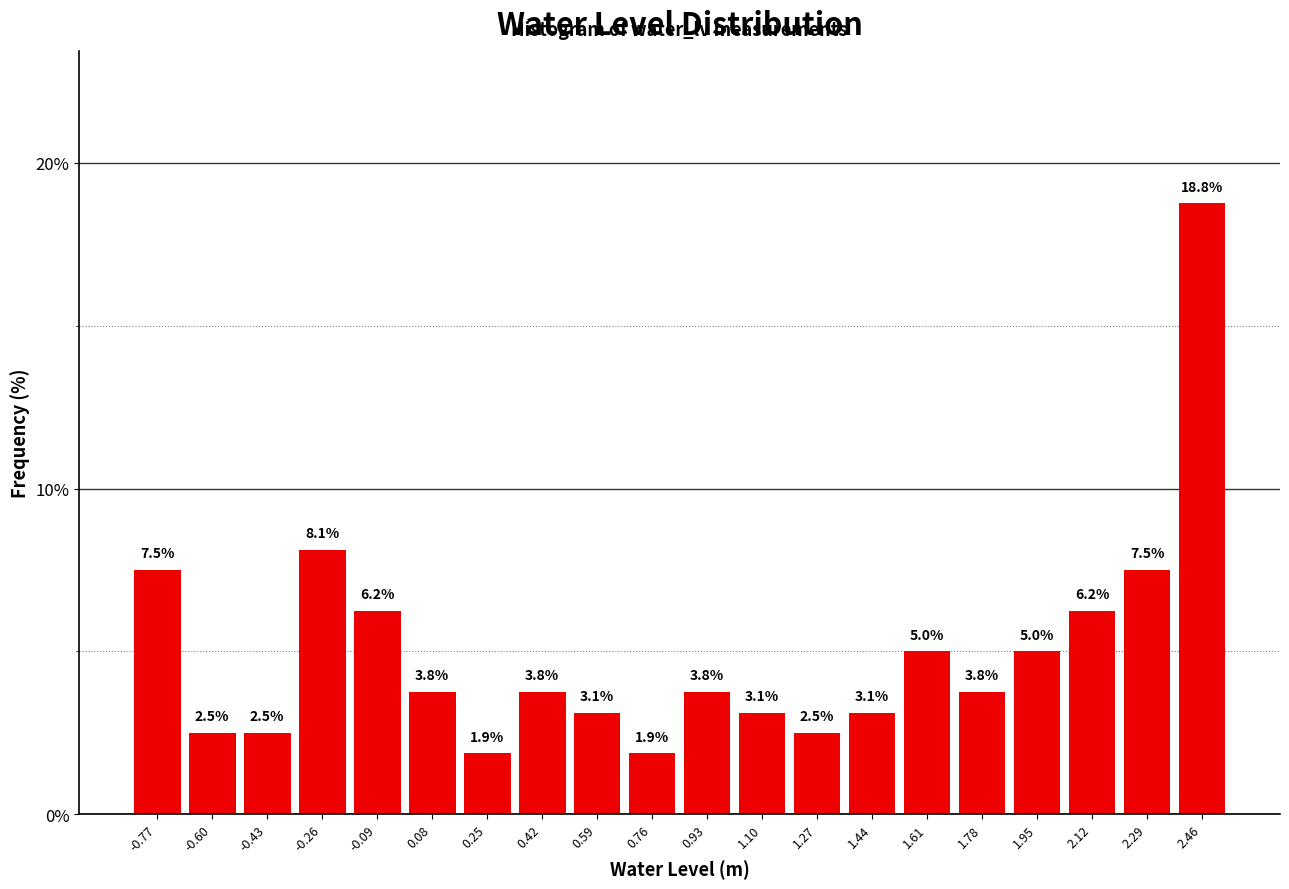

What is the height of the bar covering 1.86 to 2.04 on the x-axis? The bar edges are not printed on the chart, so give them approximately, as read against the axis.

5.0